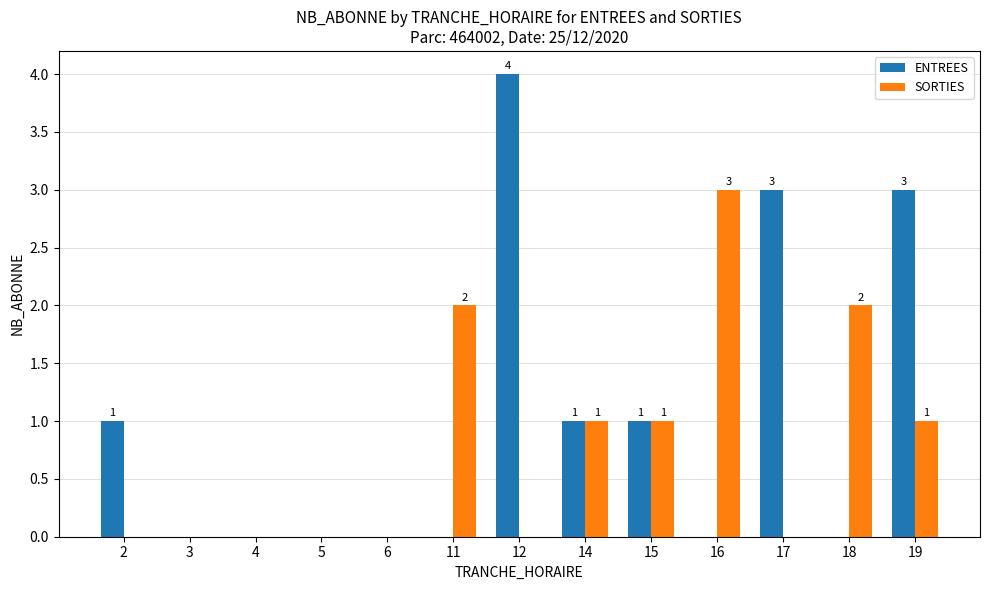

Reading left to right, extract all data points from this chart.

ENTREES: 2=1	3=0	4=0	5=0	6=0	11=0	12=4	14=1	15=1	16=0	17=3	18=0	19=3
SORTIES: 2=0	3=0	4=0	5=0	6=0	11=2	12=0	14=1	15=1	16=3	17=0	18=2	19=1